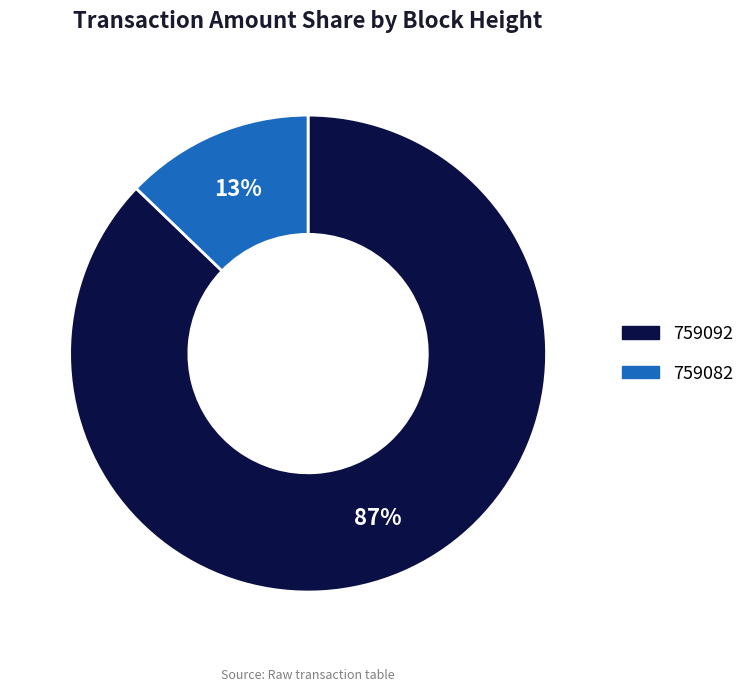

Combined, do 759092 and 759082 account for over 50%?

Yes